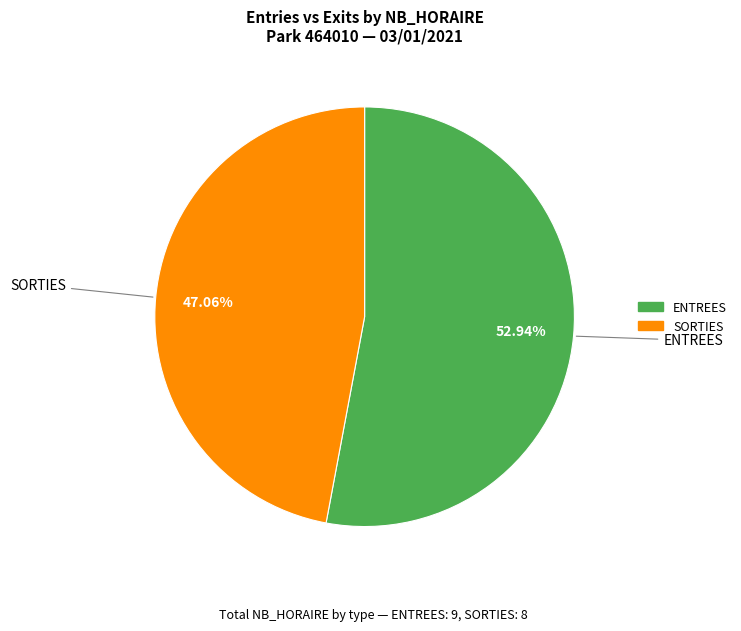

Between SORTIES and ENTREES, which is larger?

ENTREES